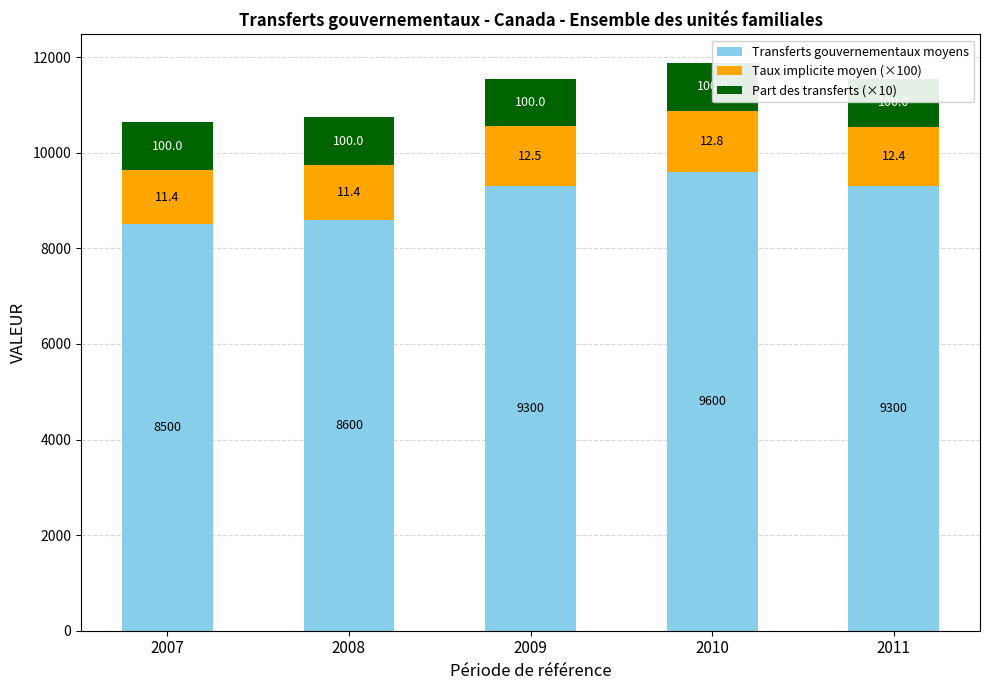

Reading left to right, transcribe all the data shown in this chart.

Transferts gouvernementaux moyens: 8500	8600	9300	9600	9300
Taux implicite moyen (×100): 1140	1140	1250	1280	1240
Part des transferts (×10): 1000	1000	1000	1000	1000